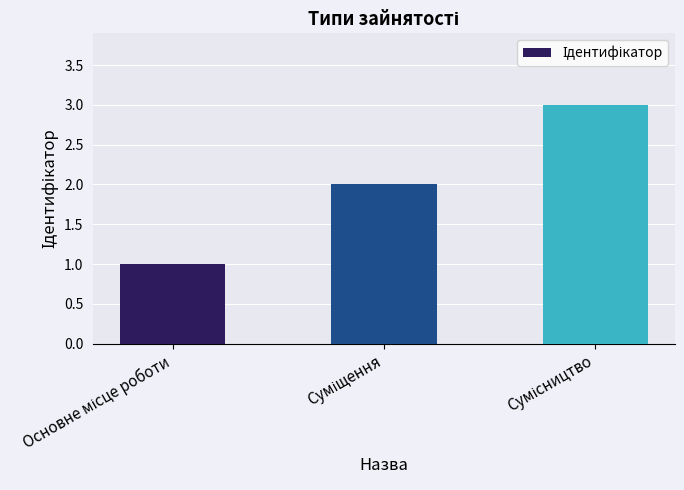

How many values are between 1 and 3?

3